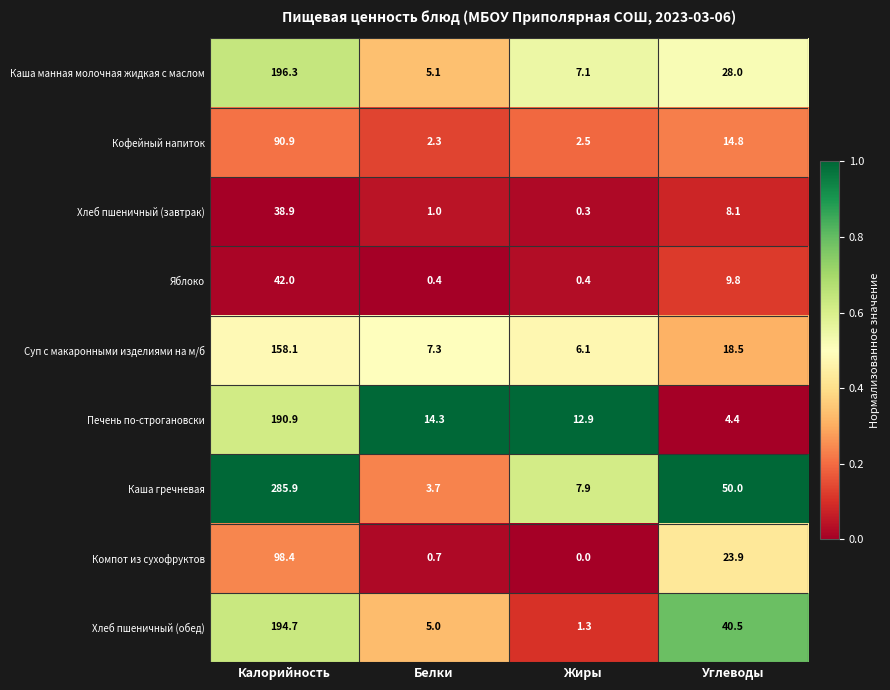

Between Белки and Углеводы, which series saw the biggest shift?

Каша гречневая